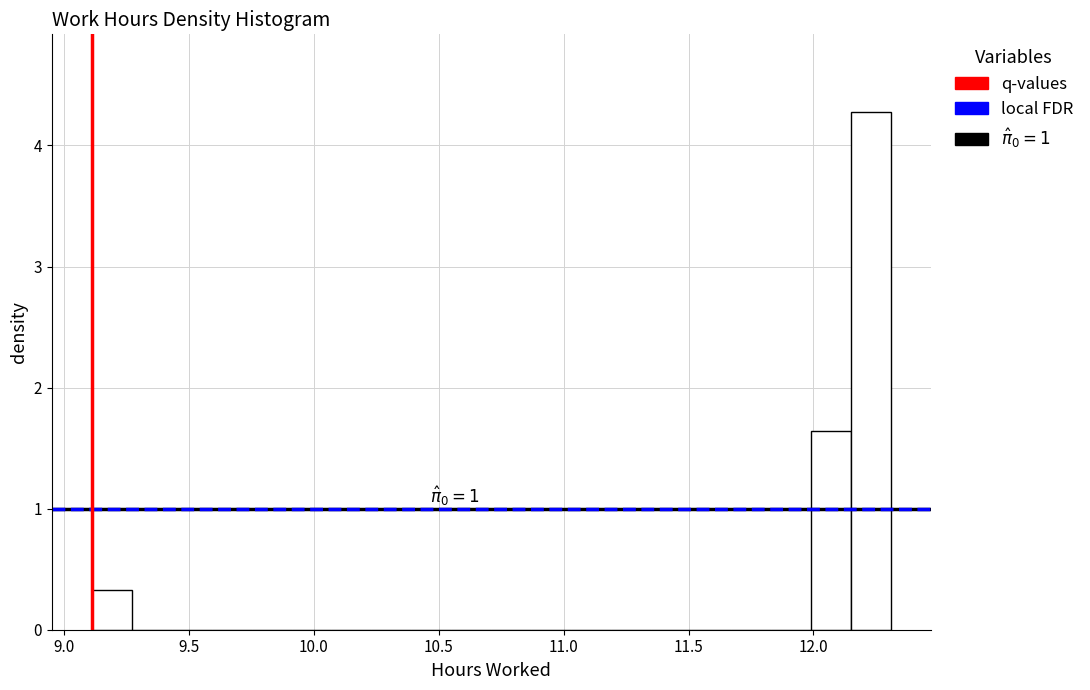

Around what value on the x-axis is the tallest bar? Give the approximate position of its centre, as read against the axis.

12.25